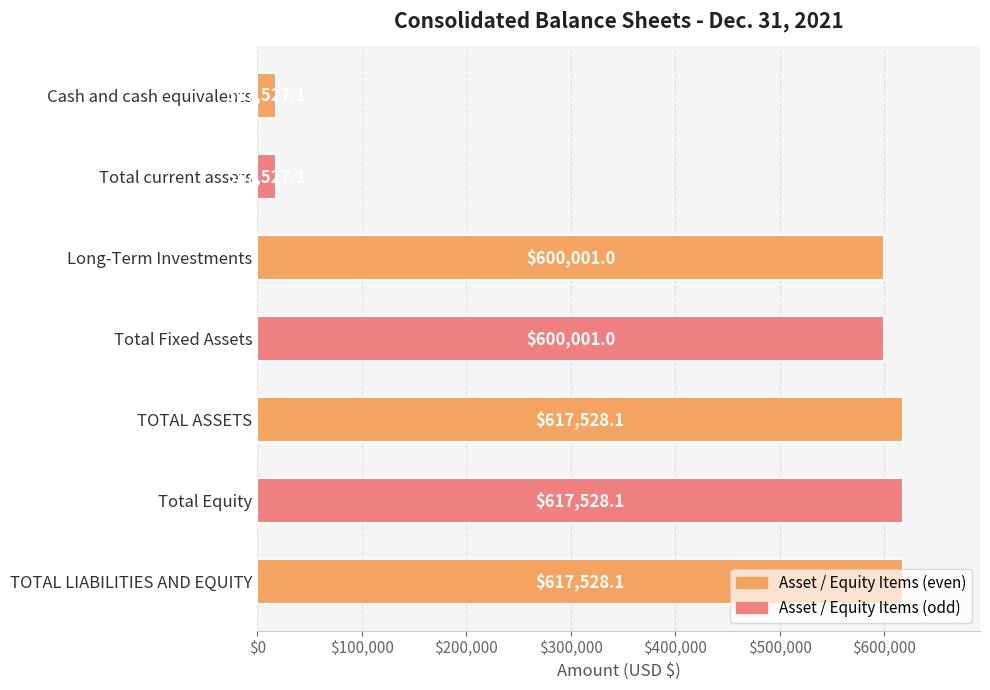

What is the ratio of the value at TOTAL LIABILITIES AND EQUITY to the value at Long-Term Investments?

1.0